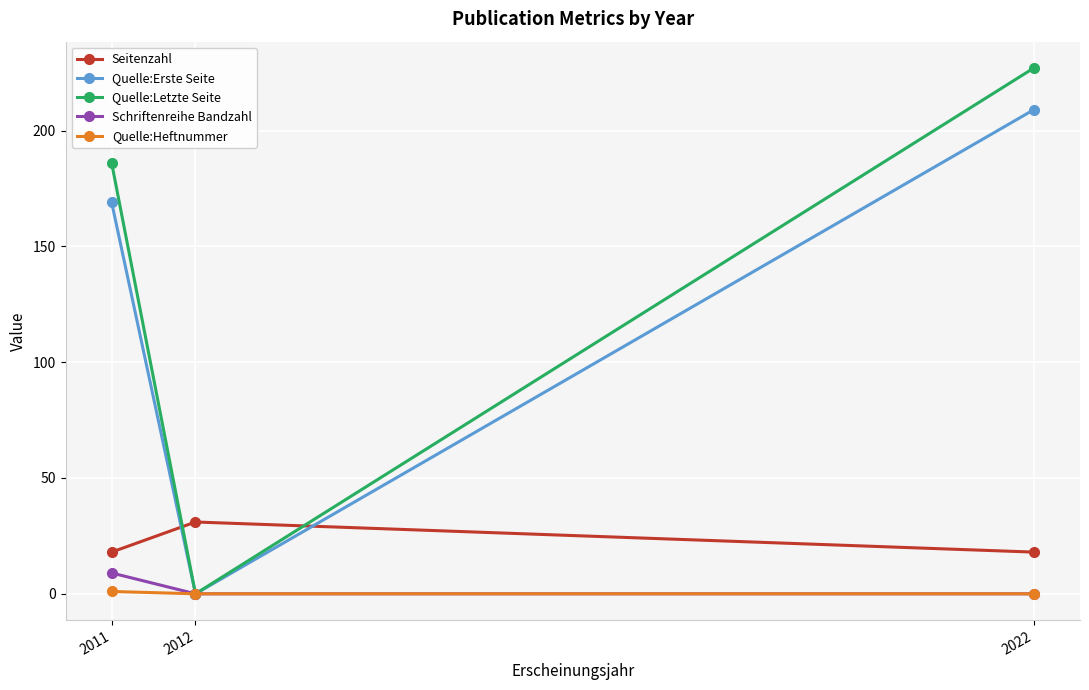

What is the difference between the highest and lowest values at 2012?

31